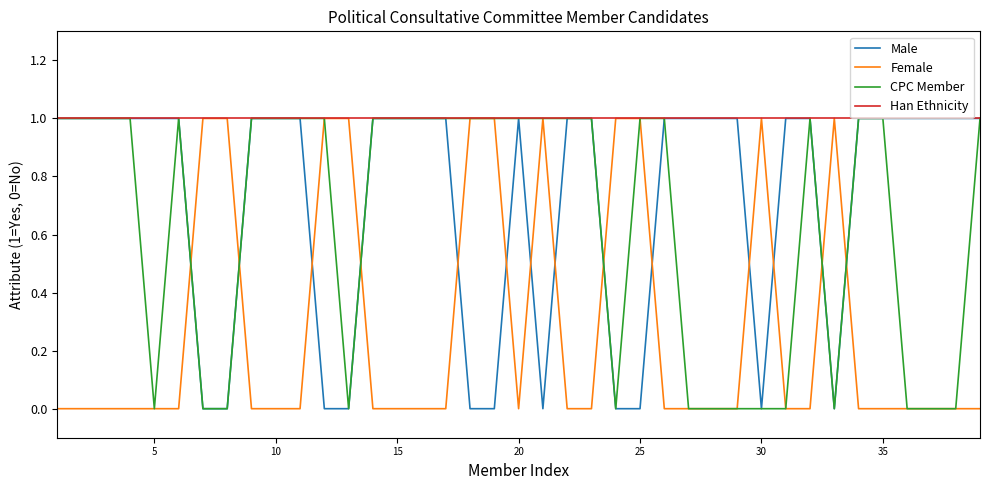

How many intersections are there between Male and Female?

14